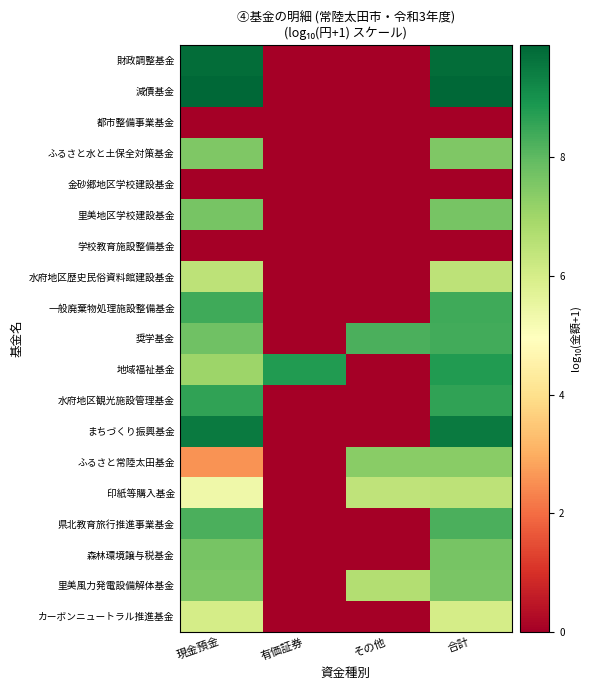

Reading left to right, list all the values displayed in this chart.

財政調整基金: 現金預金=9.7	有価証券=0.0	その他=0.0	合計=9.7
減債基金: 現金預金=9.9	有価証券=0.0	その他=0.0	合計=9.9
都市整備事業基金: 現金預金=0.0	有価証券=0.0	その他=0.0	合計=0.0
ふるさと水と土保全対策基金: 現金預金=7.5	有価証券=0.0	その他=0.0	合計=7.5
金砂郷地区学校建設基金: 現金預金=0.0	有価証券=0.0	その他=0.0	合計=0.0
里美地区学校建設基金: 現金預金=7.6	有価証券=0.0	その他=0.0	合計=7.6
学校教育施設整備基金: 現金預金=0.0	有価証券=0.0	その他=0.0	合計=0.0
水府地区歴史民俗資料館建設基金: 現金預金=6.5	有価証券=0.0	その他=0.0	合計=6.5
一般廃棄物処理施設整備基金: 現金預金=8.4	有価証券=0.0	その他=0.0	合計=8.4
奨学基金: 現金預金=7.7	有価証券=0.0	その他=8.2	合計=8.4
地域福祉基金: 現金預金=7.0	有価証券=8.8	その他=0.0	合計=8.8
水府地区観光施設管理基金: 現金預金=8.6	有価証券=0.0	その他=0.0	合計=8.6
まちづくり振興基金: 現金預金=9.5	有価証券=0.0	その他=0.0	合計=9.5
ふるさと常陸太田基金: 現金預金=2.6	有価証券=0.0	その他=7.4	合計=7.4
印紙等購入基金: 現金預金=5.4	有価証券=0.0	その他=6.4	合計=6.5
県北教育旅行推進事業基金: 現金預金=8.2	有価証券=0.0	その他=0.0	合計=8.2
森林環境譲与税基金: 現金預金=7.6	有価証券=0.0	その他=0.0	合計=7.6
里美風力発電設備解体基金: 現金預金=7.5	有価証券=0.0	その他=6.7	合計=7.6
カーボンニュートラル推進基金: 現金預金=6.0	有価証券=0.0	その他=0.0	合計=6.0